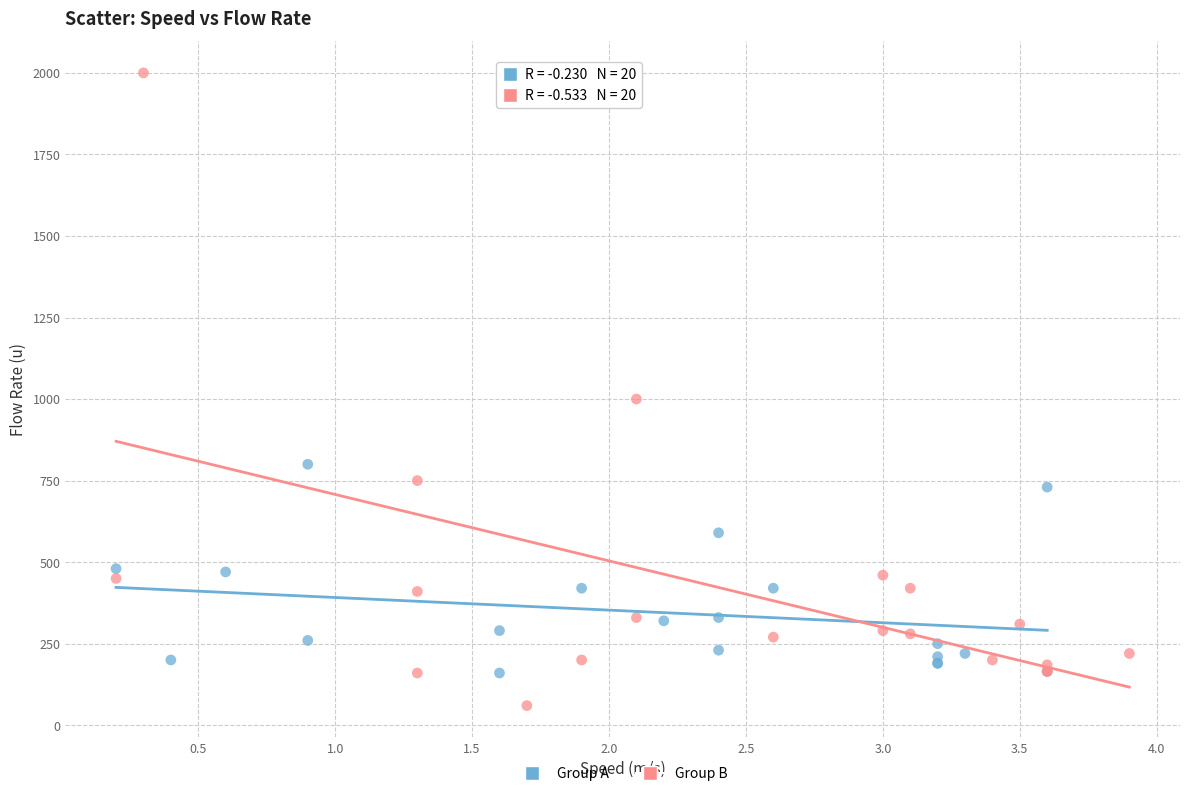

Which series reaches the minimum Y coordinate?

Group B